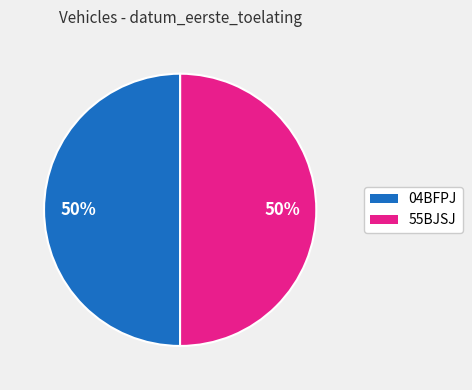

What percentage is the 04BFPJ slice, to the nearest percent?

50%